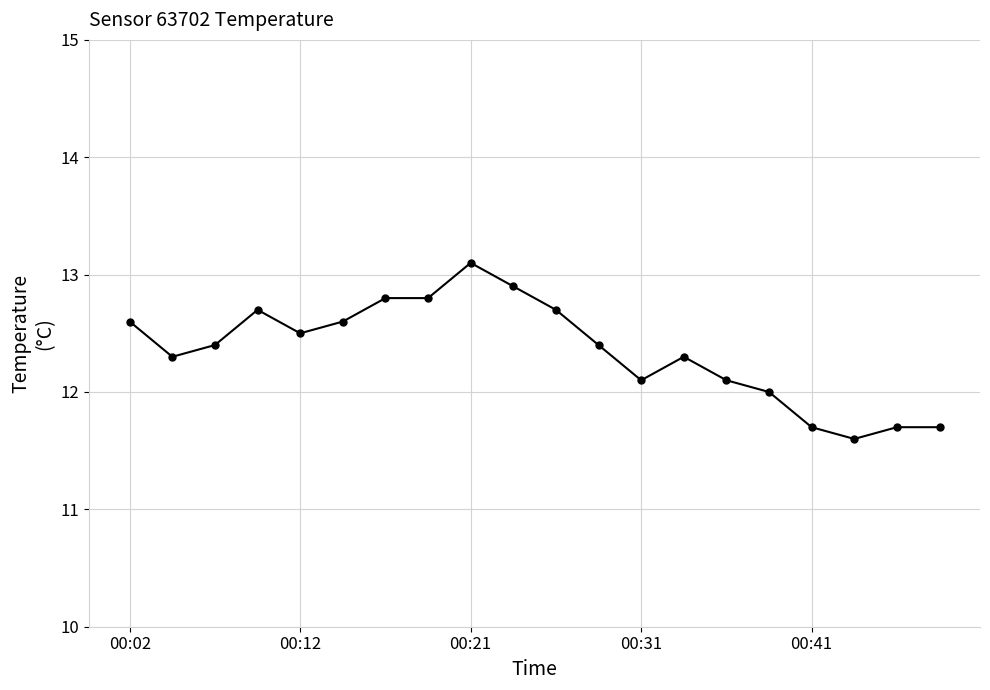

What is the difference between the maximum and minimum values?

1.5